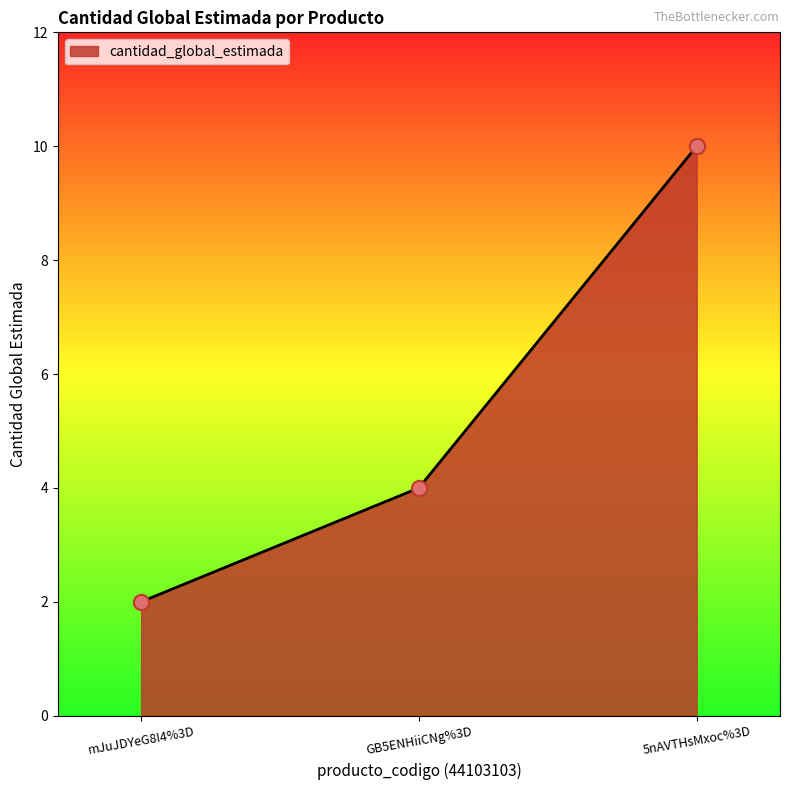

Between GB5ENHiiCNg%3D and mJuJDYeG8I4%3D, which is larger?

GB5ENHiiCNg%3D